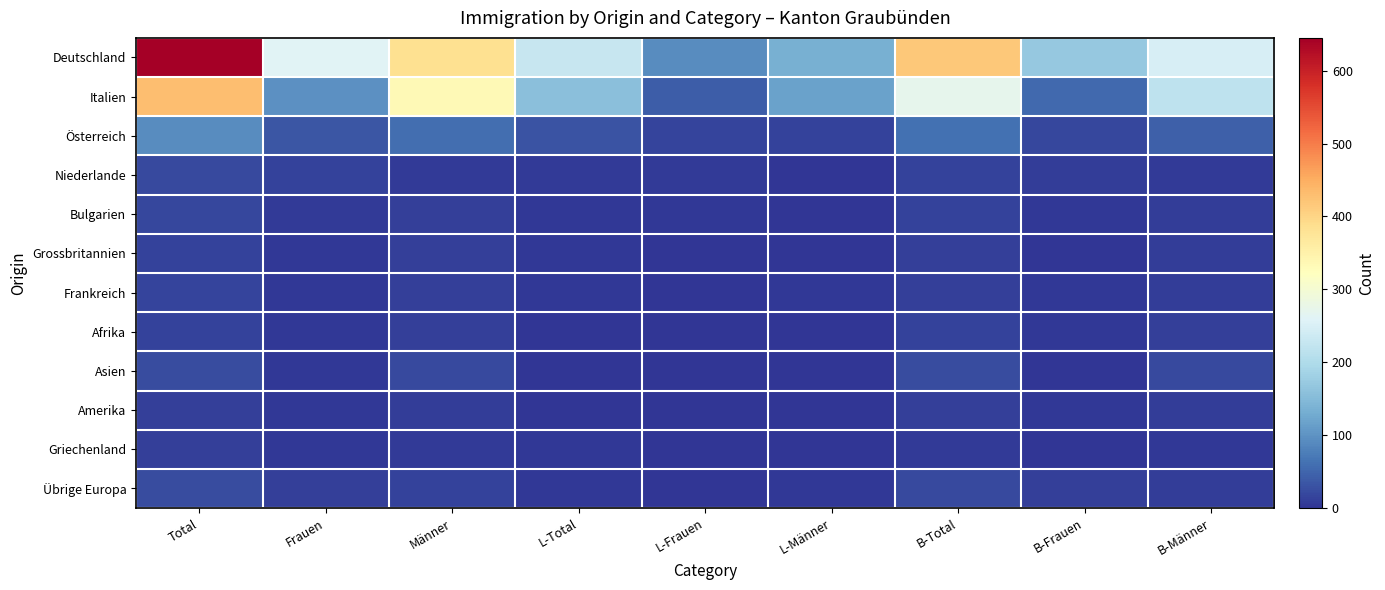

Reading left to right, what are all the values shown in this chart?

Deutschland: Total=645	Frauen=261	Männer=384	L-Total=227	L-Frauen=91	L-Männer=136	B-Total=418	B-Frauen=170	B-Männer=248
Italien: Total=429	Frauen=96	Männer=333	L-Total=158	L-Frauen=42	L-Männer=116	B-Total=271	B-Frauen=54	B-Männer=217
Österreich: Total=93	Frauen=35	Männer=58	L-Total=31	L-Frauen=16	L-Männer=15	B-Total=62	B-Frauen=19	B-Männer=43
Niederlande: Total=22	Frauen=15	Männer=7	L-Total=7	L-Frauen=6	L-Männer=1	B-Total=15	B-Frauen=9	B-Männer=6
Bulgarien: Total=18	Frauen=6	Männer=12	L-Total=5	L-Frauen=3	L-Männer=2	B-Total=13	B-Frauen=3	B-Männer=10
Grossbritannien: Total=15	Frauen=4	Männer=11	L-Total=3	L-Frauen=2	L-Männer=1	B-Total=12	B-Frauen=2	B-Männer=10
Frankreich: Total=17	Frauen=5	Männer=12	L-Total=5	L-Frauen=1	L-Männer=4	B-Total=12	B-Frauen=4	B-Männer=8
Afrika: Total=15	Frauen=4	Männer=11	L-Total=0	L-Frauen=0	L-Männer=0	B-Total=15	B-Frauen=4	B-Männer=11
Asien: Total=25	Frauen=3	Männer=22	L-Total=2	L-Frauen=1	L-Männer=1	B-Total=23	B-Frauen=2	B-Männer=21
Amerika: Total=12	Frauen=4	Männer=8	L-Total=1	L-Frauen=1	L-Männer=0	B-Total=11	B-Frauen=3	B-Männer=8
Griechenland: Total=11	Frauen=4	Männer=7	L-Total=4	L-Frauen=2	L-Männer=2	B-Total=7	B-Frauen=2	B-Männer=5
Übrige Europa: Total=25	Frauen=12	Männer=13	L-Total=3	L-Frauen=0	L-Männer=3	B-Total=22	B-Frauen=12	B-Männer=10